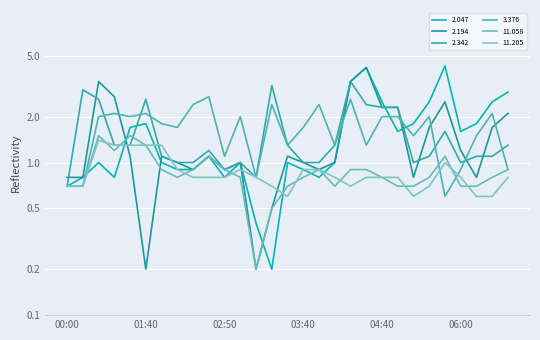

Is the value of 11.205 at 2013/08/21 06:00 greater than the value of 11.058 at 2013/08/21 05:20?

Yes